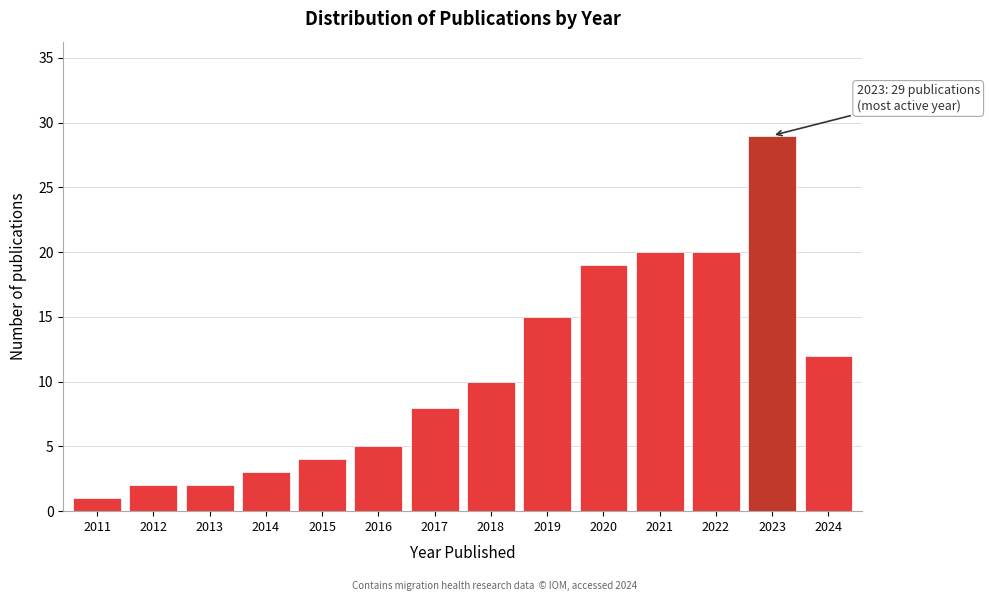

Reading right to left, what are all the values shown in this chart?

12	29	20	20	19	15	10	8	5	4	3	2	2	1